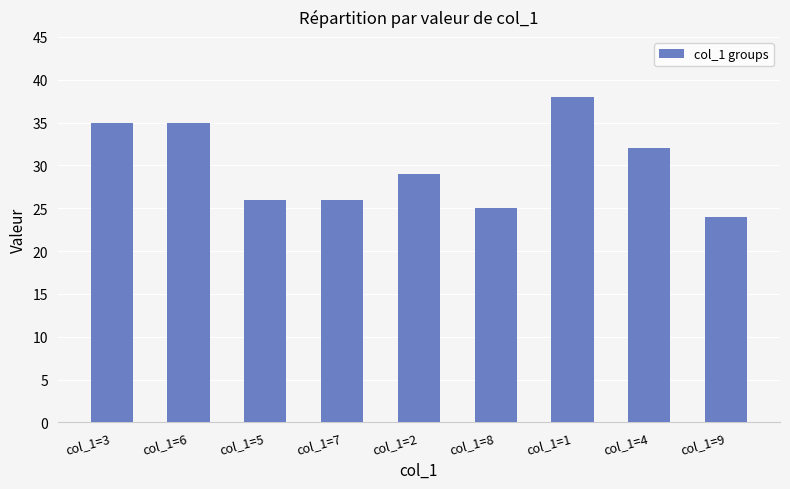

What is the value of the 7th bar from the left?

38